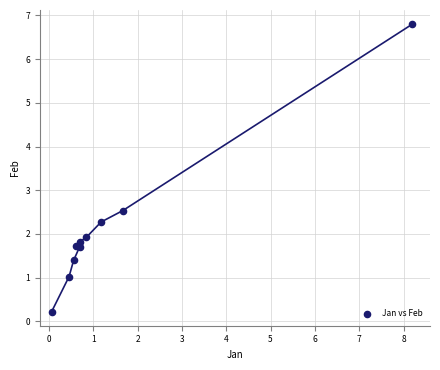

What Y value in the scatter plot is closest to 3?

2.5